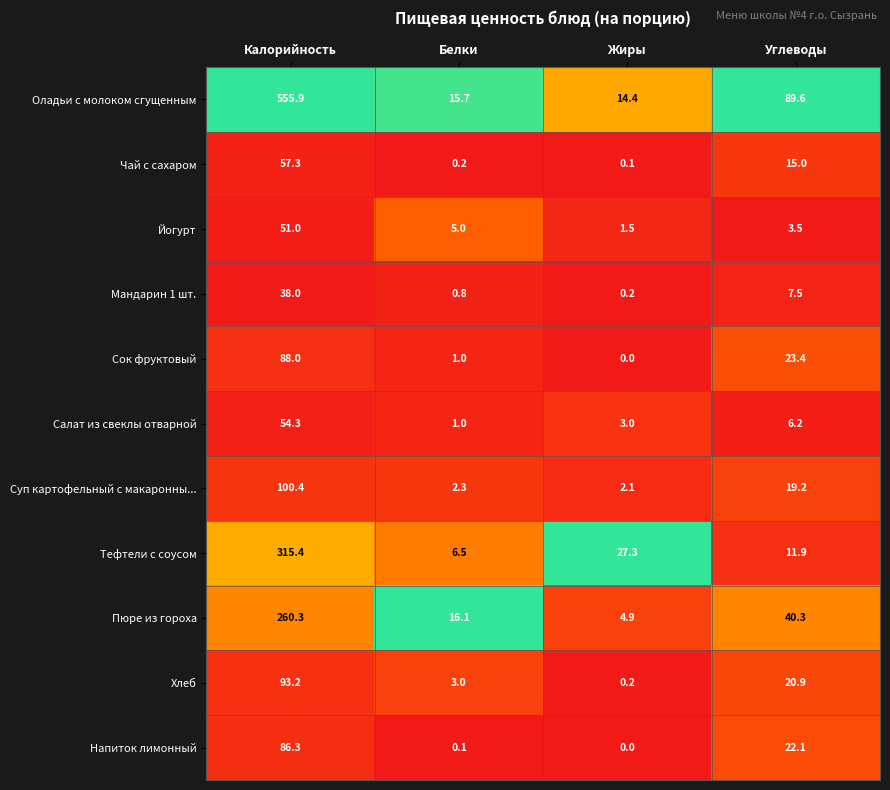

What is the difference between the Тефтели с соусом values at Калорийность and Жиры?

288.1